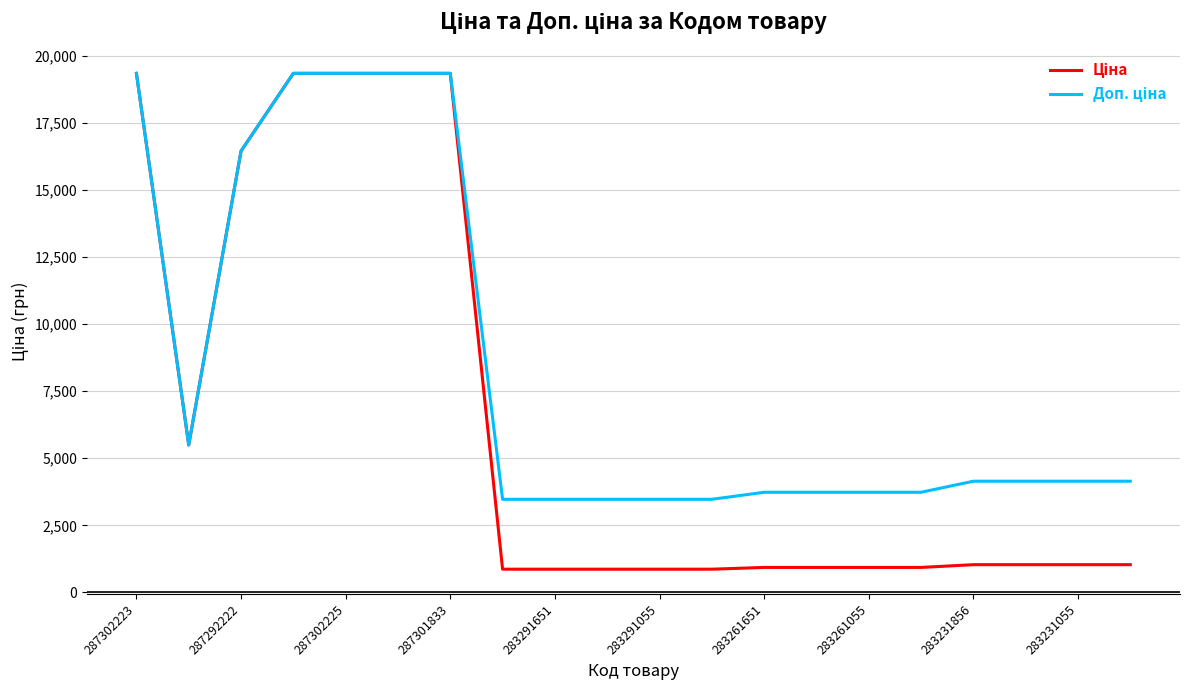

What is the greatest value displayed?

19343.1